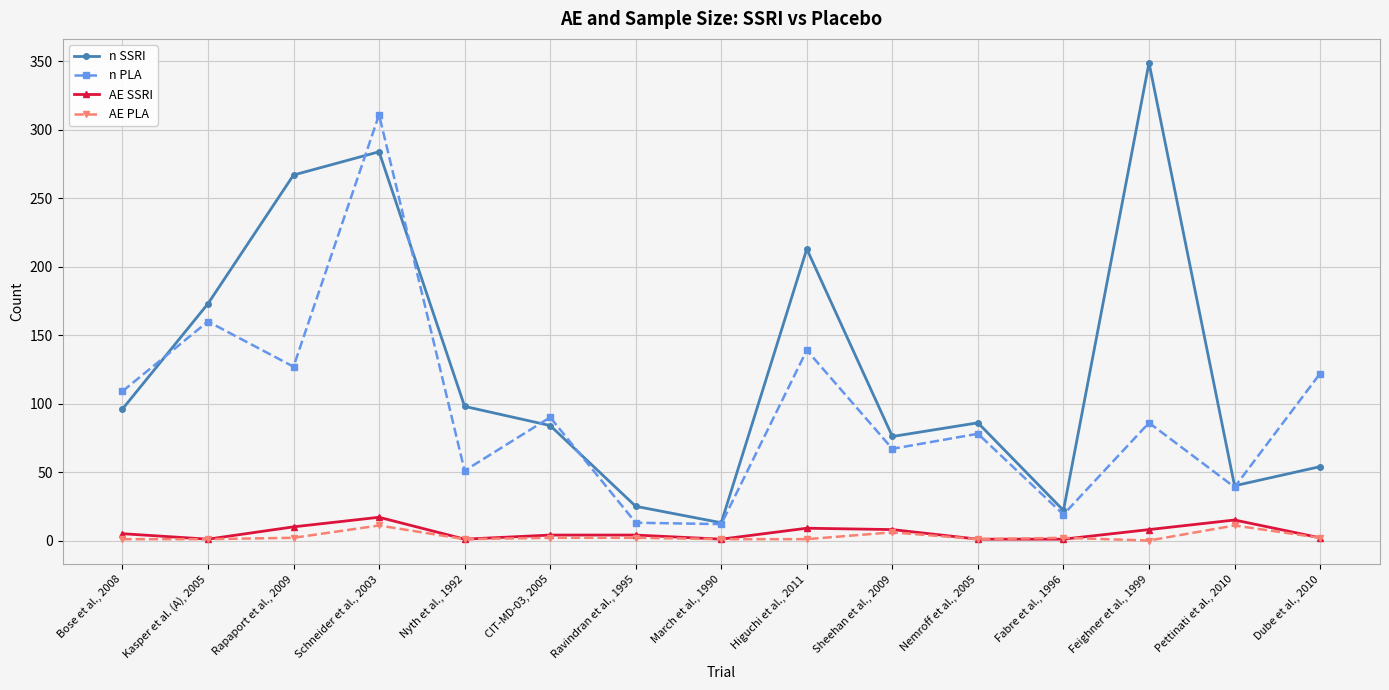

What is the difference between the second highest and minimum values in the AE PLA series?

11